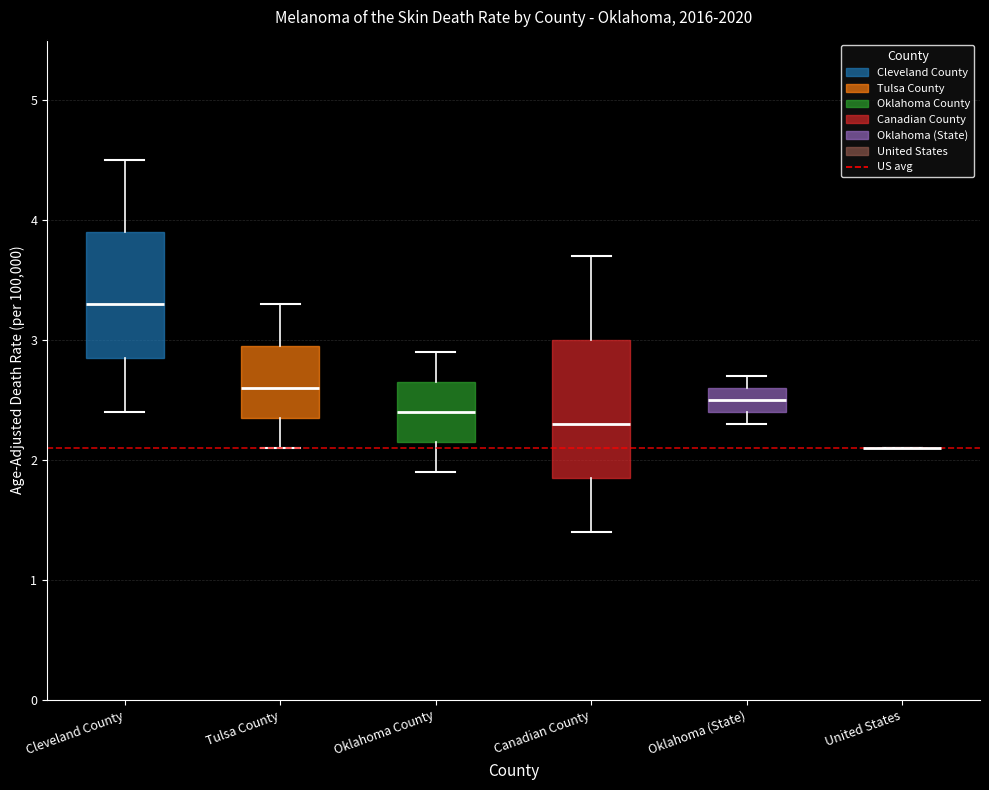

Where is the lower edge of the box for Oklahoma County on the y-axis? The values are not printed on the chart, so give them approximately, as read against the axis.

2.2